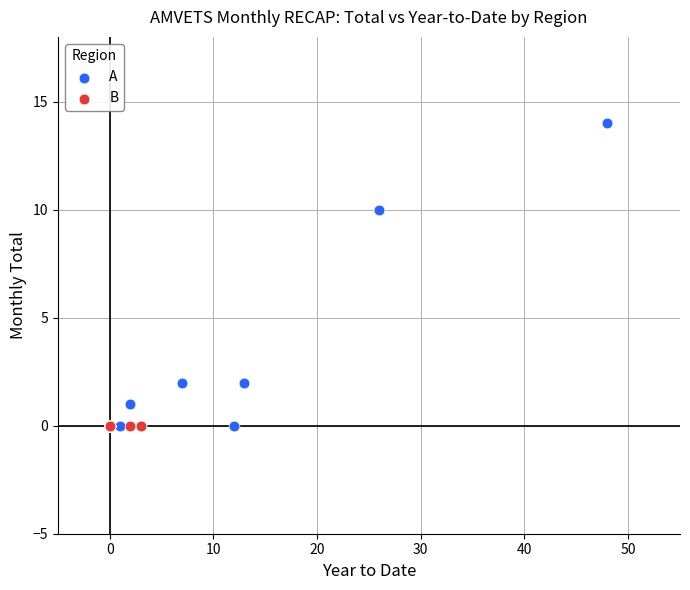

Which series contains the highest Y value?

A